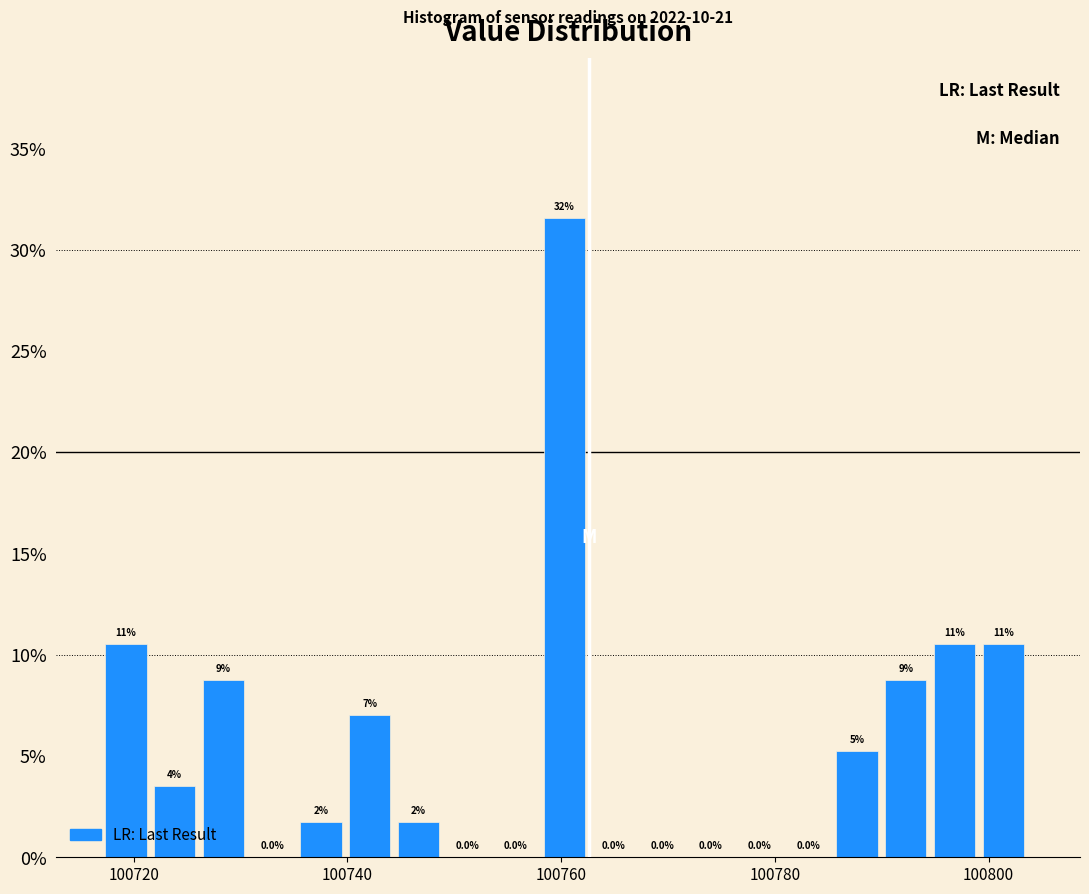

Read against the x-axis, roughly where is the centre of the tallest bar?

100760